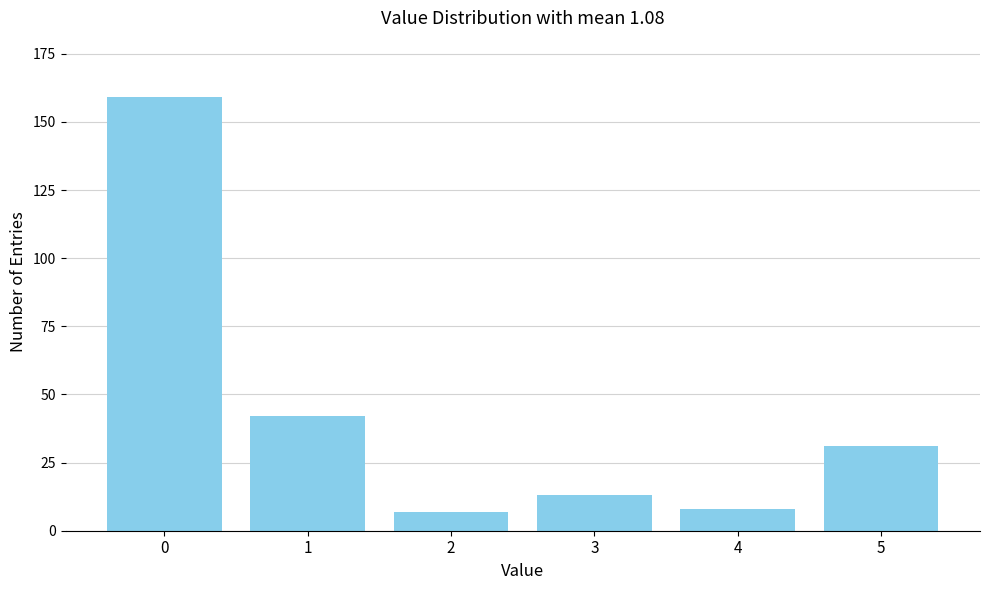

Reading left to right, what are all the values shown in this chart?

159	42	7	13	8	31